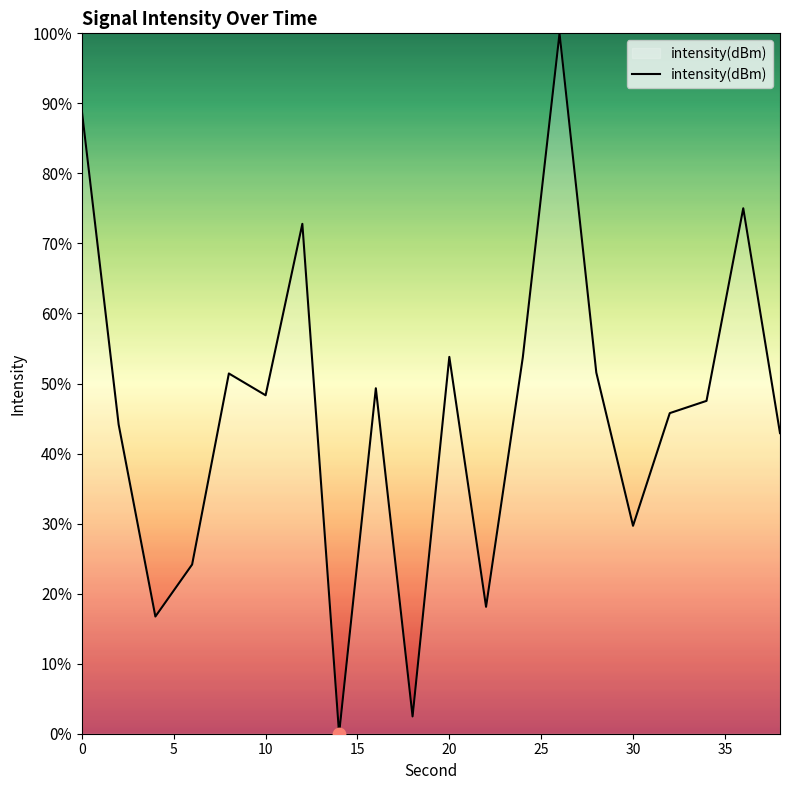

What is the difference between the maximum and minimum values?

100.0